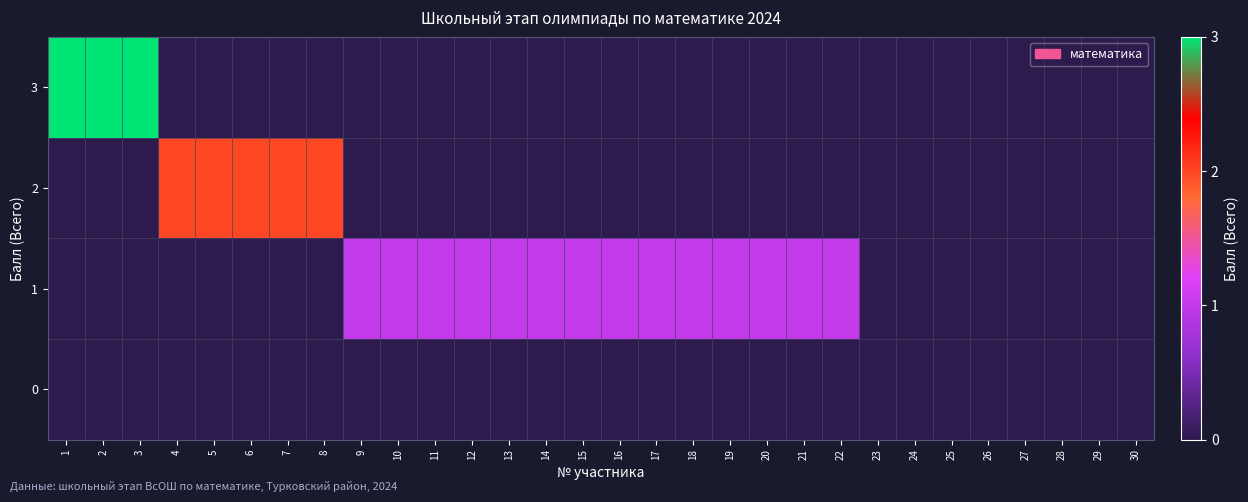

Reading left to right, extract all data points from this chart.

3: 1=3	2=3	3=3	4=0	5=0	6=0	7=0	8=0	9=0	10=0	11=0	12=0	13=0	14=0	15=0	16=0	17=0	18=0	19=0	20=0	21=0	22=0	23=0	24=0	25=0	26=0	27=0	28=0	29=0	30=0
2: 1=0	2=0	3=0	4=2	5=2	6=2	7=2	8=2	9=0	10=0	11=0	12=0	13=0	14=0	15=0	16=0	17=0	18=0	19=0	20=0	21=0	22=0	23=0	24=0	25=0	26=0	27=0	28=0	29=0	30=0
1: 1=0	2=0	3=0	4=0	5=0	6=0	7=0	8=0	9=1	10=1	11=1	12=1	13=1	14=1	15=1	16=1	17=1	18=1	19=1	20=1	21=1	22=1	23=0	24=0	25=0	26=0	27=0	28=0	29=0	30=0
0: 1=0	2=0	3=0	4=0	5=0	6=0	7=0	8=0	9=0	10=0	11=0	12=0	13=0	14=0	15=0	16=0	17=0	18=0	19=0	20=0	21=0	22=0	23=0	24=0	25=0	26=0	27=0	28=0	29=0	30=0